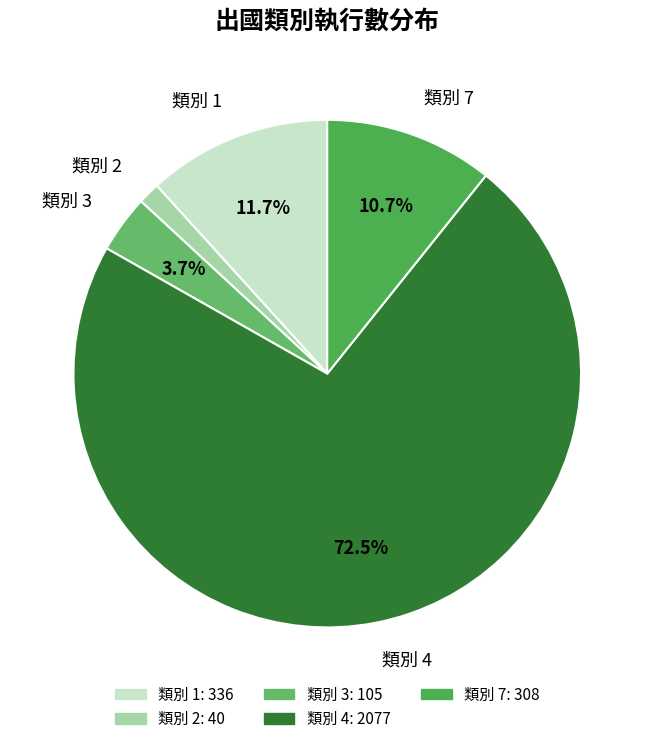

How many segments does this pie chart have?

5